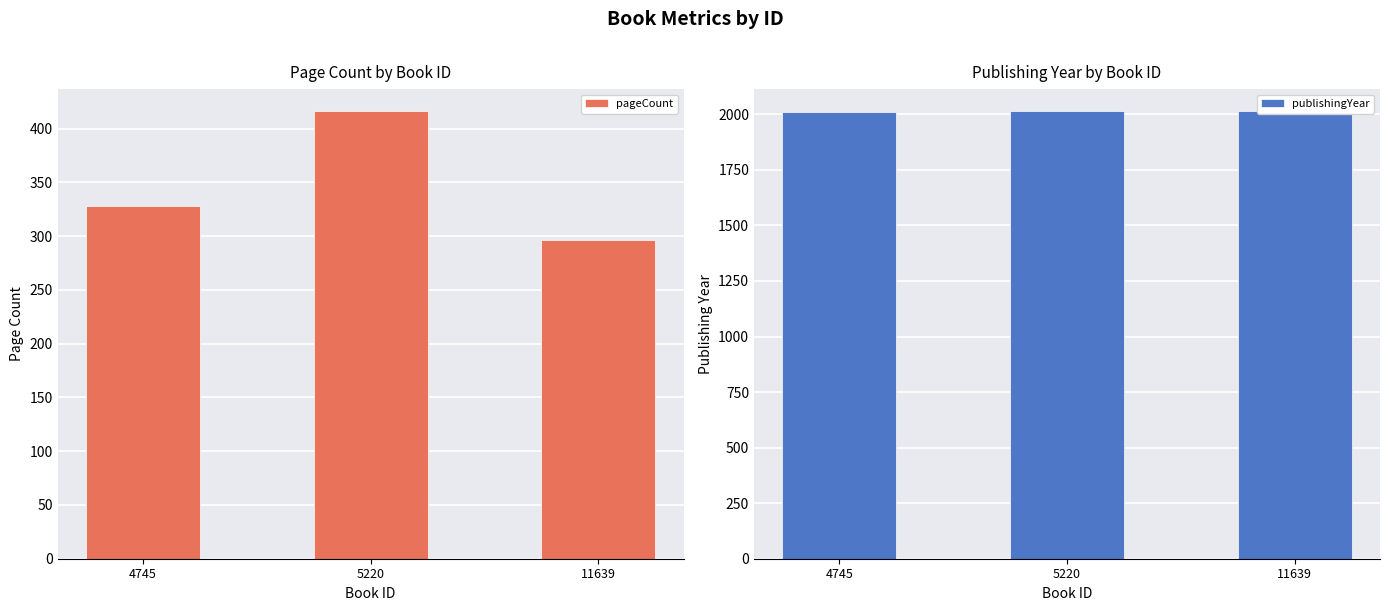

Which series changed the most between 4745 and 5220?

pageCount